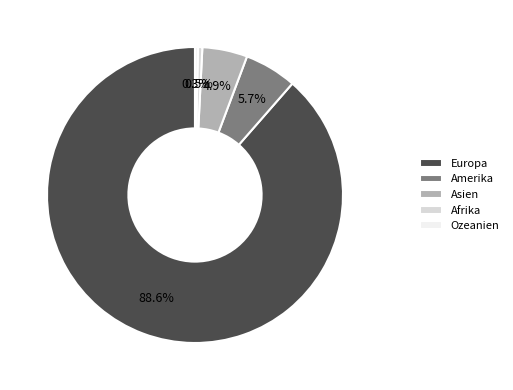

Approximately how many times larger is the value at Afrika compared to Amerika?

0.1